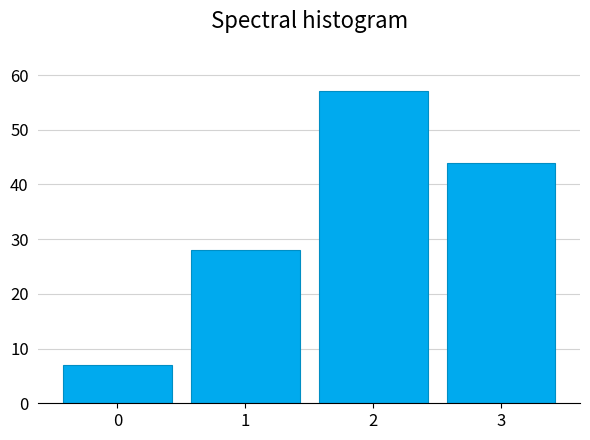

Reading left to right, extract all data points from this chart.

0=7	1=28	2=57	3=44